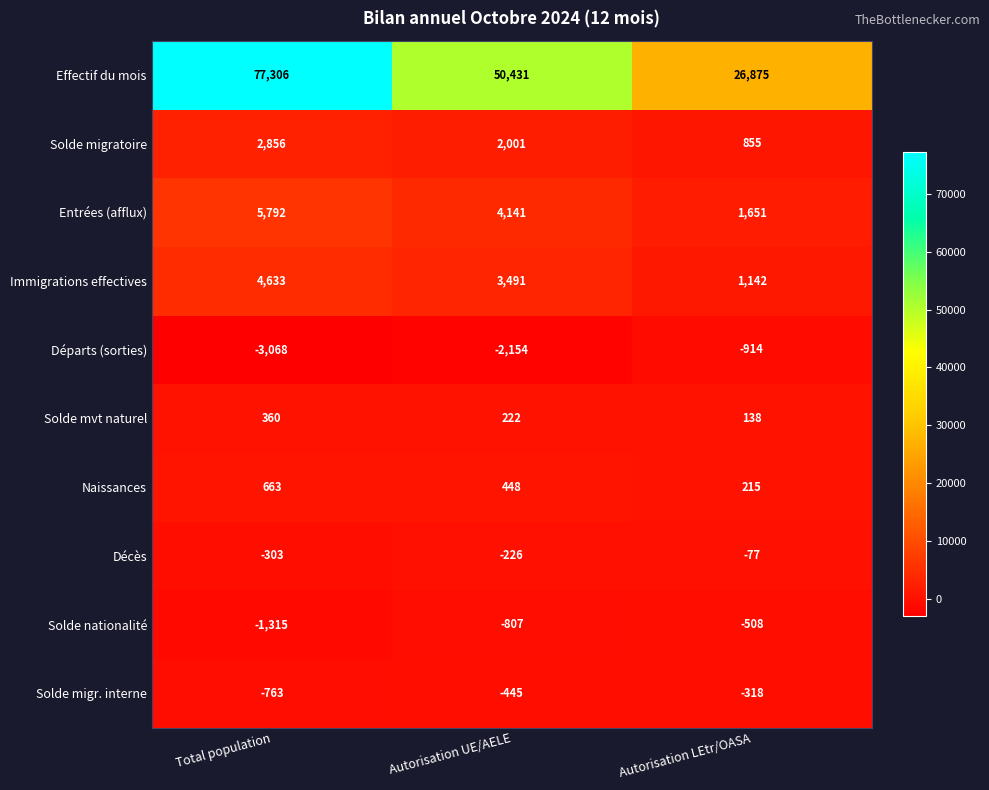

Rank the series at Total population from highest to lowest value.

Effectif du mois, Entrées (afflux), Immigrations effectives, Solde migratoire, Naissances, Solde mvt naturel, Décès, Solde migr. interne, Solde nationalité, Départs (sorties)